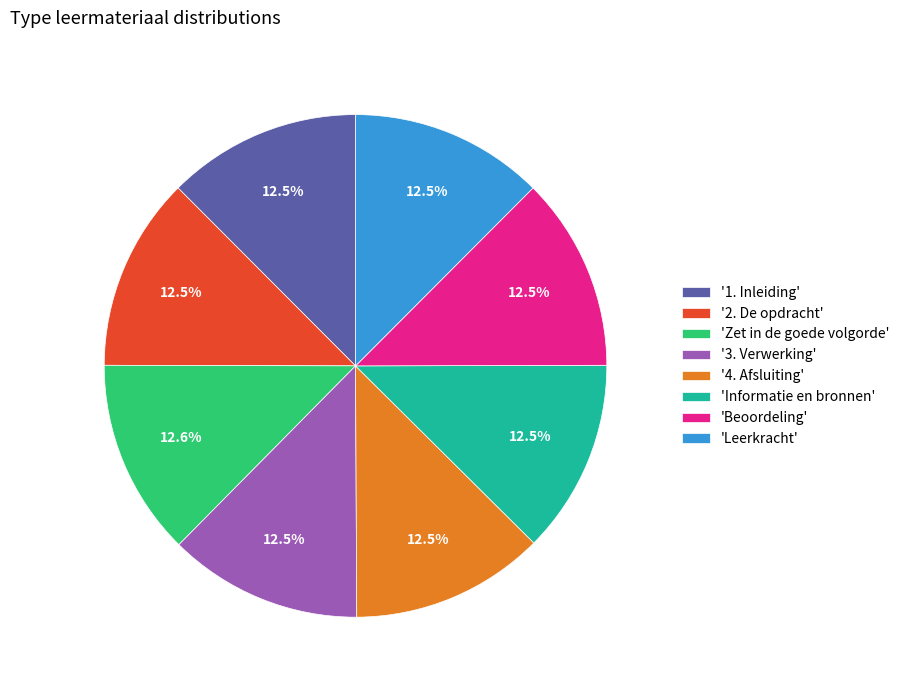

What is the ratio of the value at 'Beoordeling' to the value at 'Leerkracht'?

1.0